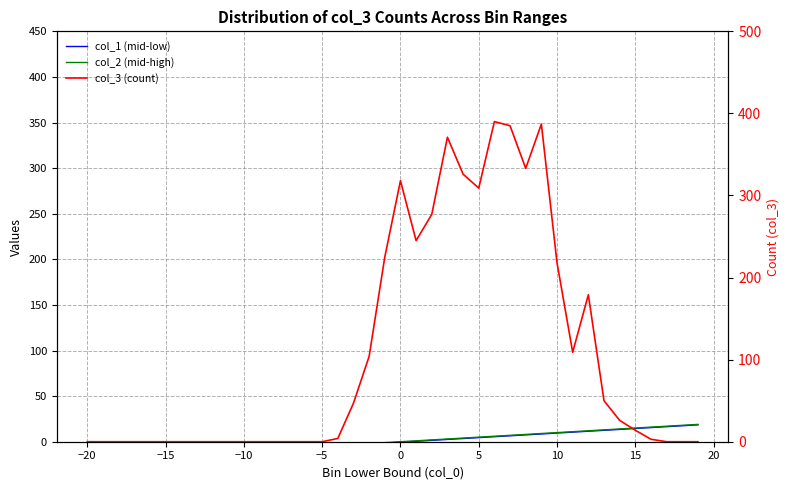

How many times do col_1 (mid-low) and col_3 (count) cross each other?

1